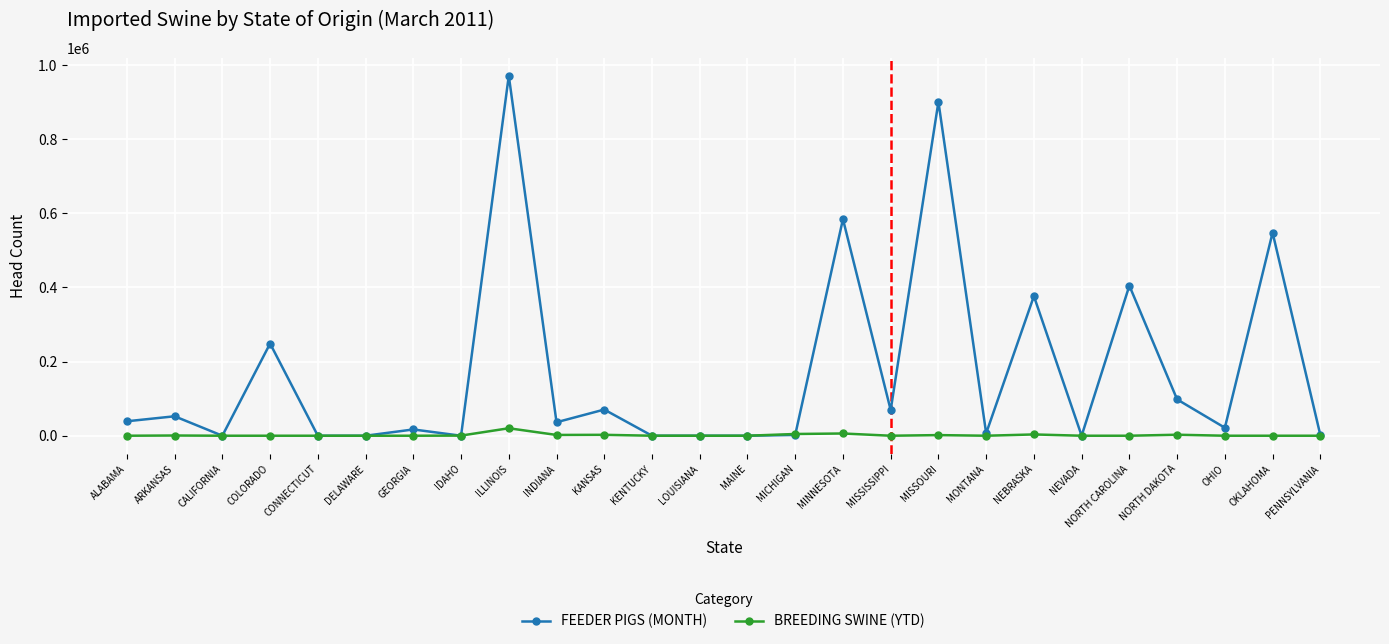

What is the sum of the FEEDER PIGS (MONTH) values at ALABAMA and NEVADA?

38975